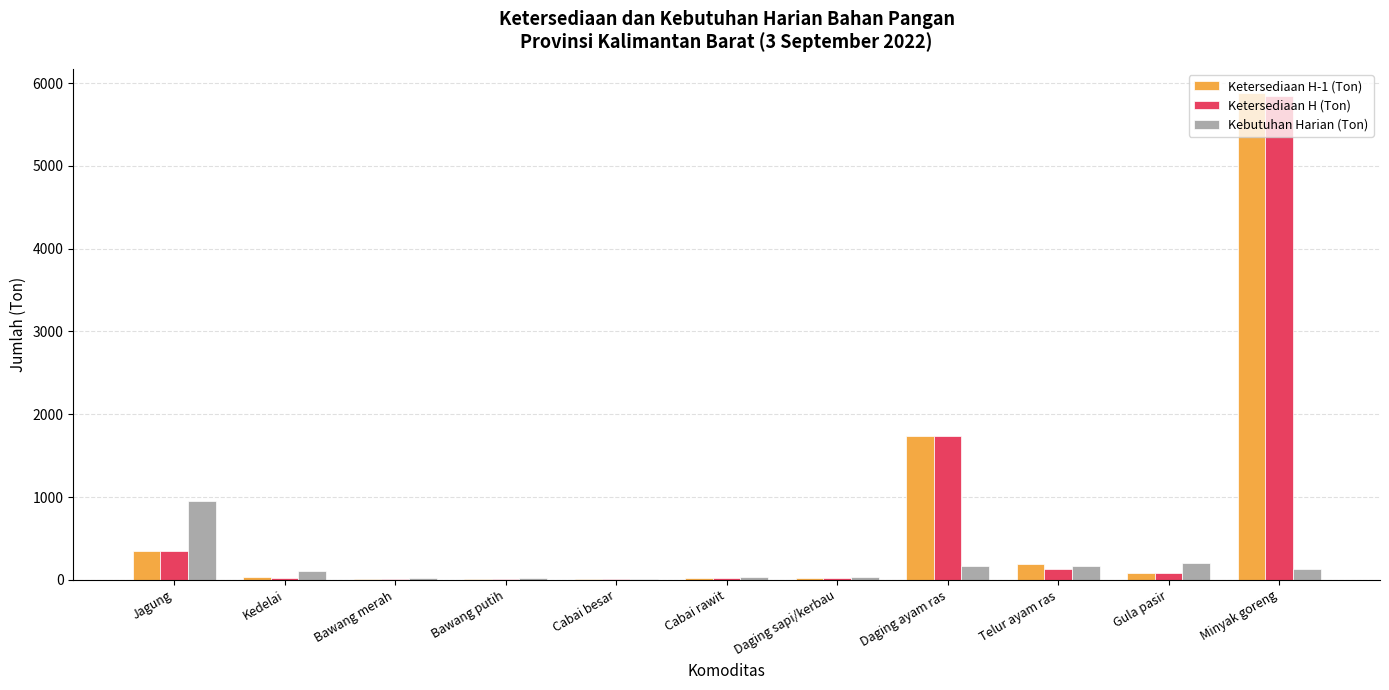

Are the bars grouped side by side (vs. stacked)?

Yes